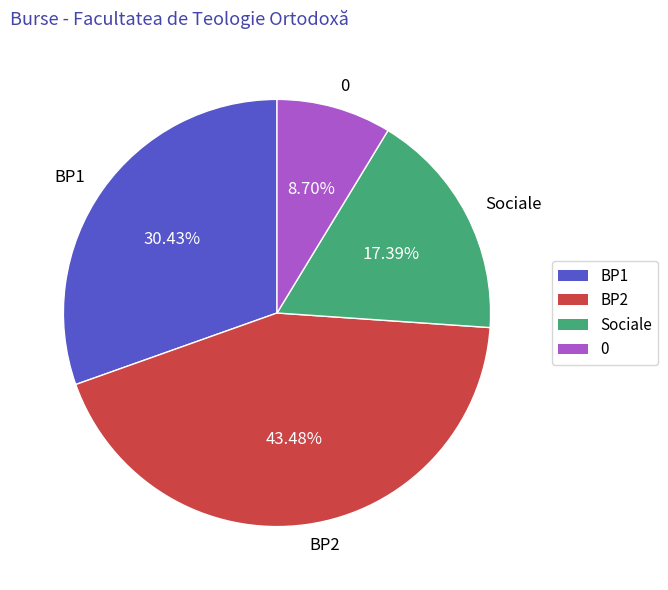

Does BP2 account for over 50% of the chart?

No